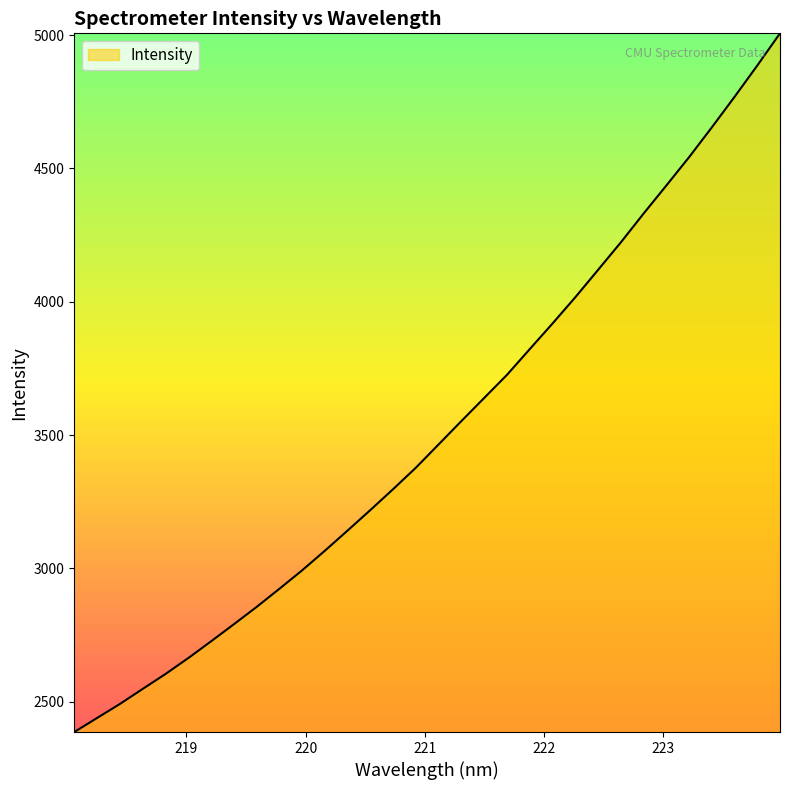

How many values exceed 3465?

16